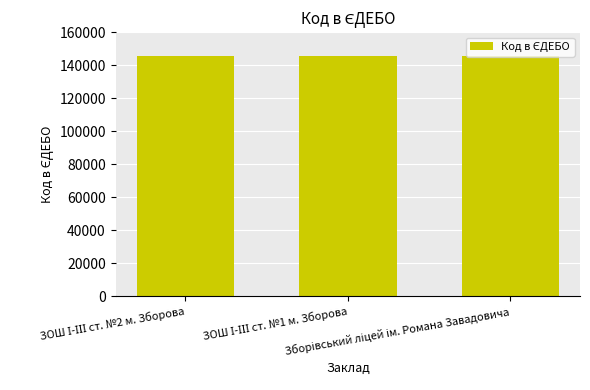

What is the sum of all values?

436212